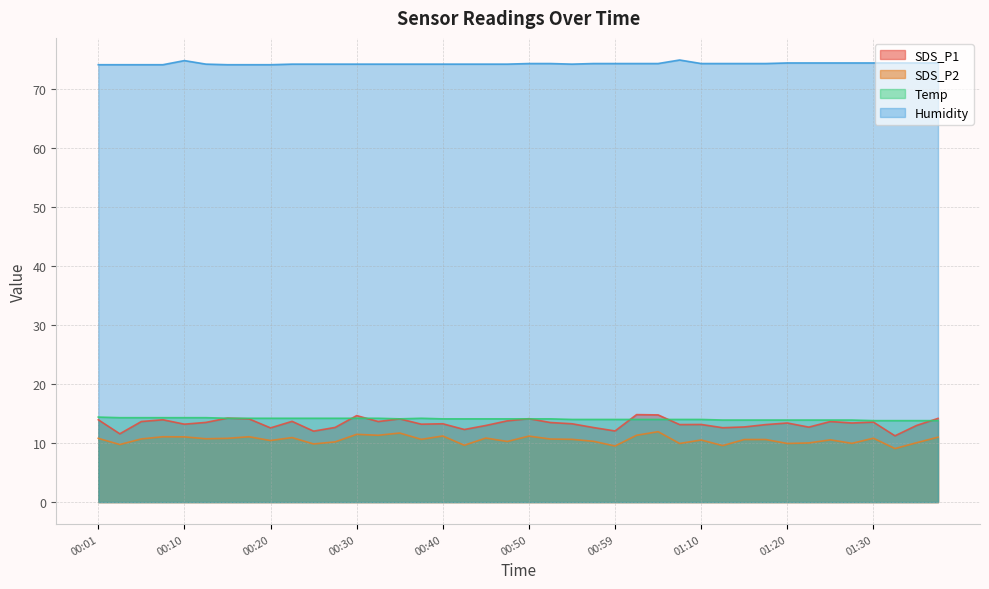

Rank the series at 01:20 from lowest to highest value.

SDS_P2, SDS_P1, Temp, Humidity